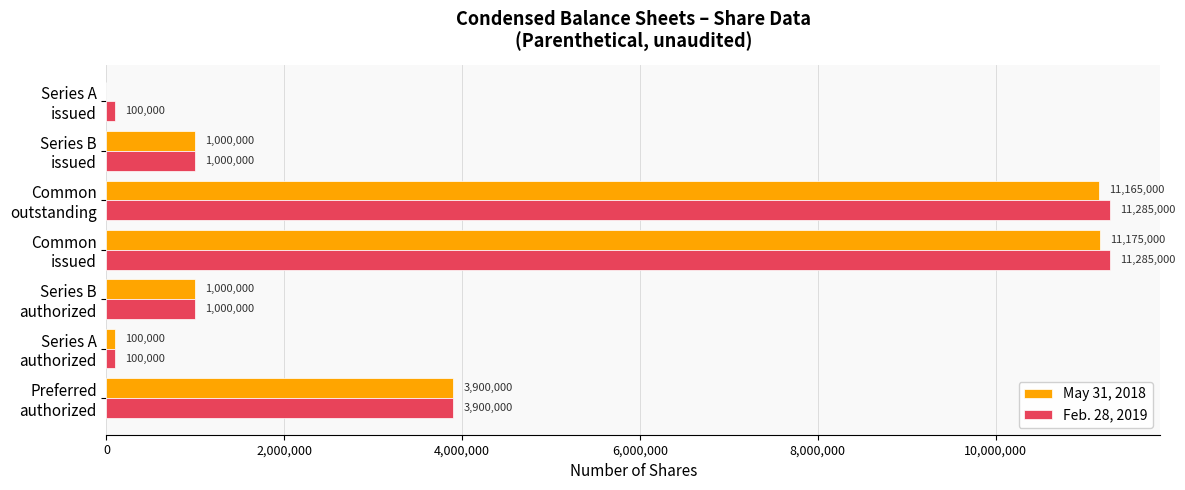

Which series has the largest total across all categories?

Feb. 28, 2019